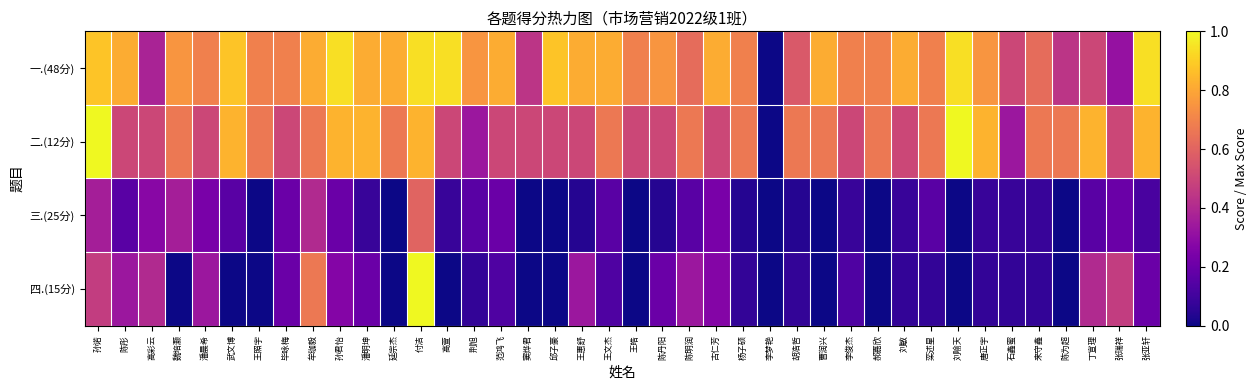

Reading right to left, transcribe all the data shown in this chart.

一.(48分): 张亚轩=0.9	张瑞祥=0.3	丁宣理=0.5	陈为超=0.4	来守鑫=0.6	石鑫蜜=0.5	唐正宇=0.8	刘喻天=0.9	栾述星=0.7	刘敏=0.8	郝嘉欣=0.7	李俊杰=0.7	曹润兴=0.8	胡浩哲=0.6	李梦艳=0.0	杨子硕=0.7	古仁芳=0.8	陈明润=0.6	陈丹阳=0.8	王皓=0.7	王文杰=0.8	王惠舒=0.8	邱子豪=0.9	窦烨君=0.4	范鸿飞=0.8	荆旭=0.8	高萱=0.9	付洁=0.9	延宗杰=0.8	潘明坤=0.8	孙君怡=0.9	牟珈毅=0.8	毕咏梅=0.7	王照宇=0.7	武文博=0.9	潘晨希=0.7	魏培灏=0.8	高彩云=0.4	陈彤=0.8	孙诺=0.9
二.(12分): 张亚轩=0.8	张瑞祥=0.5	丁宣理=0.8	陈为超=0.7	来守鑫=0.7	石鑫蜜=0.3	唐正宇=0.8	刘喻天=1.0	栾述星=0.7	刘敏=0.5	郝嘉欣=0.7	李俊杰=0.5	曹润兴=0.7	胡浩哲=0.7	李梦艳=0.0	杨子硕=0.7	古仁芳=0.5	陈明润=0.7	陈丹阳=0.5	王皓=0.5	王文杰=0.7	王惠舒=0.5	邱子豪=0.5	窦烨君=0.5	范鸿飞=0.5	荆旭=0.3	高萱=0.5	付洁=0.8	延宗杰=0.7	潘明坤=0.8	孙君怡=0.8	牟珈毅=0.7	毕咏梅=0.5	王照宇=0.7	武文博=0.8	潘晨希=0.5	魏培灏=0.7	高彩云=0.5	陈彤=0.5	孙诺=1.0
三.(25分): 张亚轩=0.1	张瑞祥=0.2	丁宣理=0.2	陈为超=0.0	来守鑫=0.1	石鑫蜜=0.1	唐正宇=0.1	刘喻天=0.0	栾述星=0.2	刘敏=0.1	郝嘉欣=0.0	李俊杰=0.1	曹润兴=0.0	胡浩哲=0.0	李梦艳=0.0	杨子硕=0.0	古仁芳=0.2	陈明润=0.2	陈丹阳=0.0	王皓=0.0	王文杰=0.2	王惠舒=0.0	邱子豪=0.0	窦烨君=0.0	范鸿飞=0.2	荆旭=0.2	高萱=0.1	付洁=0.6	延宗杰=0.0	潘明坤=0.1	孙君怡=0.2	牟珈毅=0.4	毕咏梅=0.2	王照宇=0.0	武文博=0.2	潘晨希=0.2	魏培灏=0.4	高彩云=0.3	陈彤=0.2	孙诺=0.4
四.(15分): 张亚轩=0.2	张瑞祥=0.5	丁宣理=0.4	陈为超=0.0	来守鑫=0.1	石鑫蜜=0.1	唐正宇=0.1	刘喻天=0.0	栾述星=0.1	刘敏=0.1	郝嘉欣=0.0	李俊杰=0.1	曹润兴=0.0	胡浩哲=0.1	李梦艳=0.0	杨子硕=0.1	古仁芳=0.3	陈明润=0.3	陈丹阳=0.2	王皓=0.0	王文杰=0.1	王惠舒=0.3	邱子豪=0.0	窦烨君=0.0	范鸿飞=0.1	荆旭=0.1	高萱=0.0	付洁=1.0	延宗杰=0.0	潘明坤=0.2	孙君怡=0.3	牟珈毅=0.7	毕咏梅=0.2	王照宇=0.0	武文博=0.0	潘晨希=0.3	魏培灏=0.0	高彩云=0.4	陈彤=0.3	孙诺=0.5